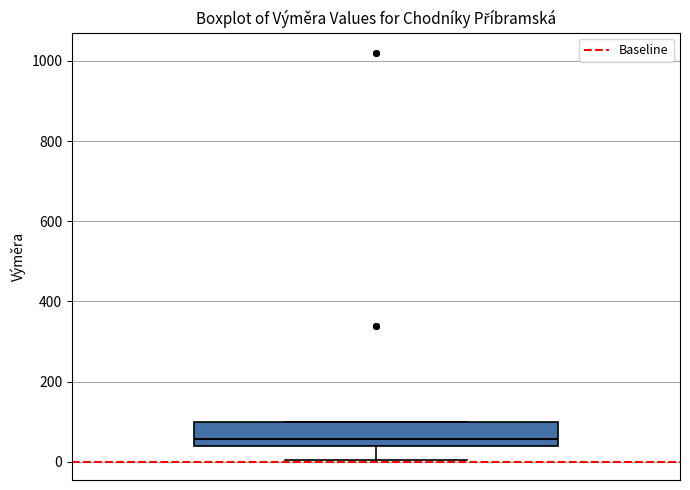

Read this box plot against the y-axis: the position of the median line, the range covered by the box, and the ends of both whiskers. The values are not printed on the chart, so give them approximately, as read against the axis.

median 60, box 40 to 100, whiskers 0 to 100